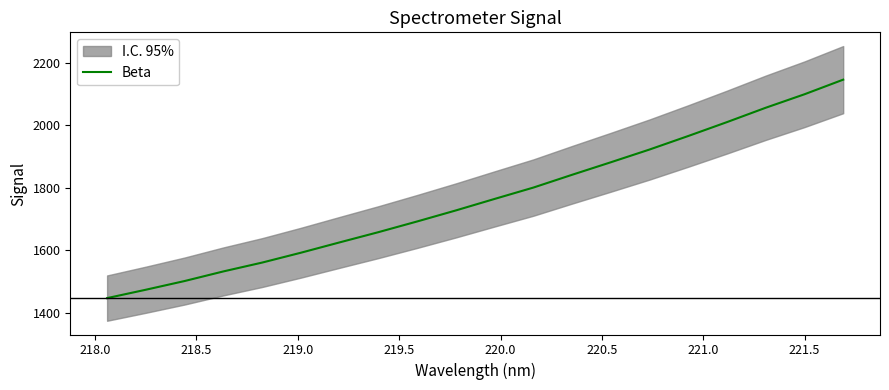

How many lines are shown in the chart?

1